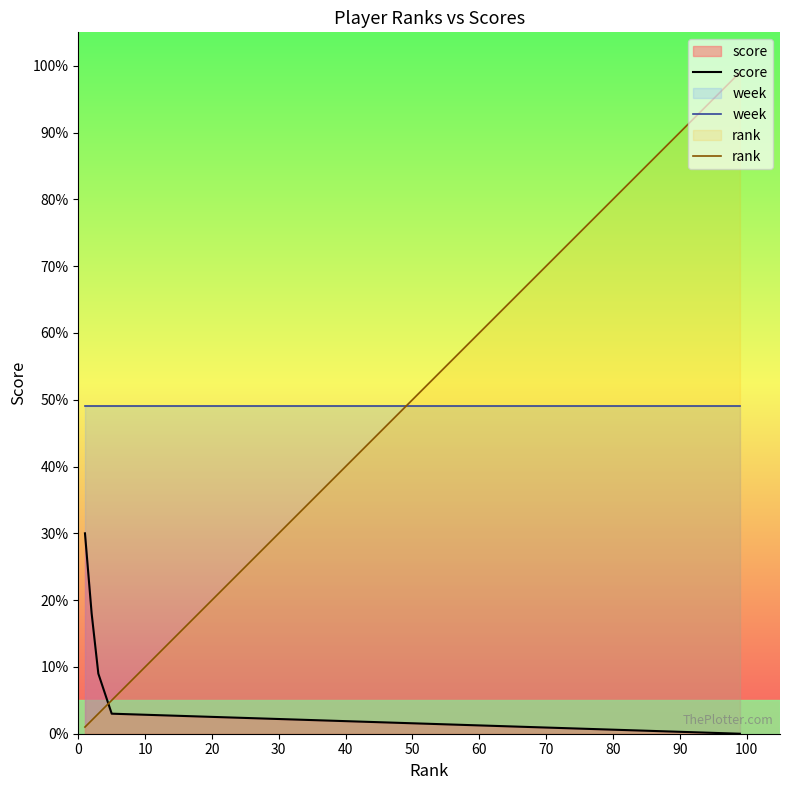

What are all the series names shown in the legend?

score, week, rank